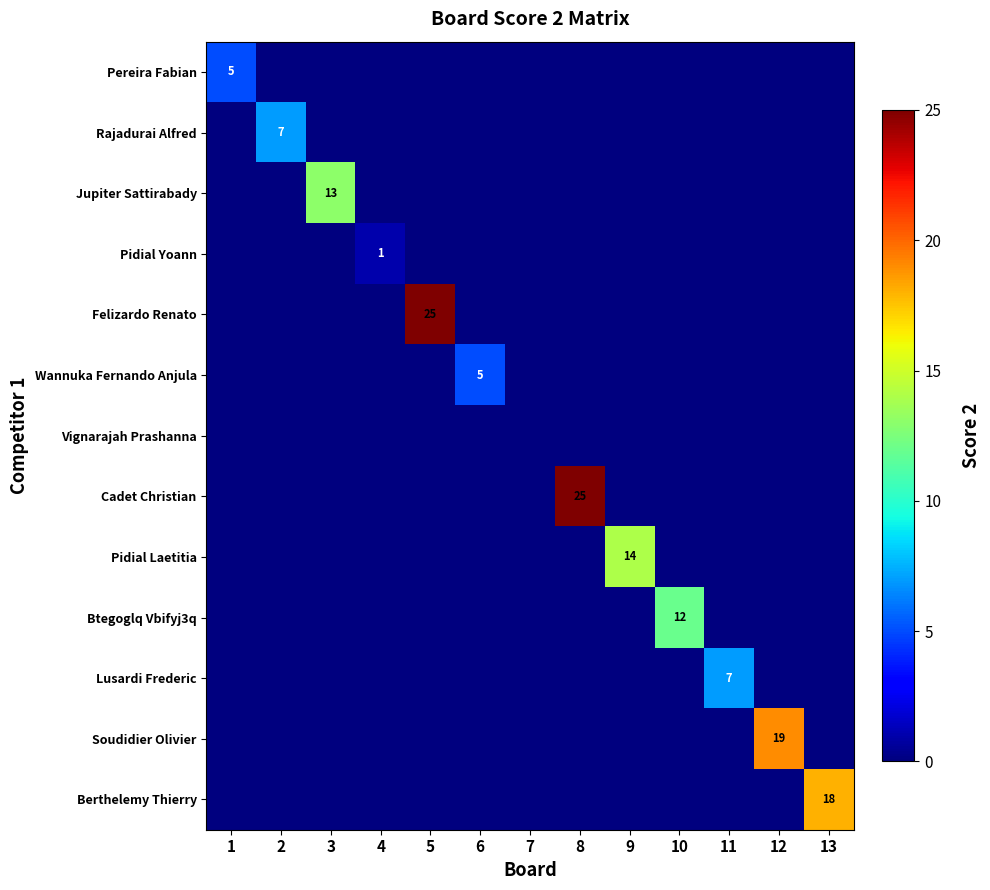

The value of Berthelemy Thierry at 13 is 27. True or false?

False